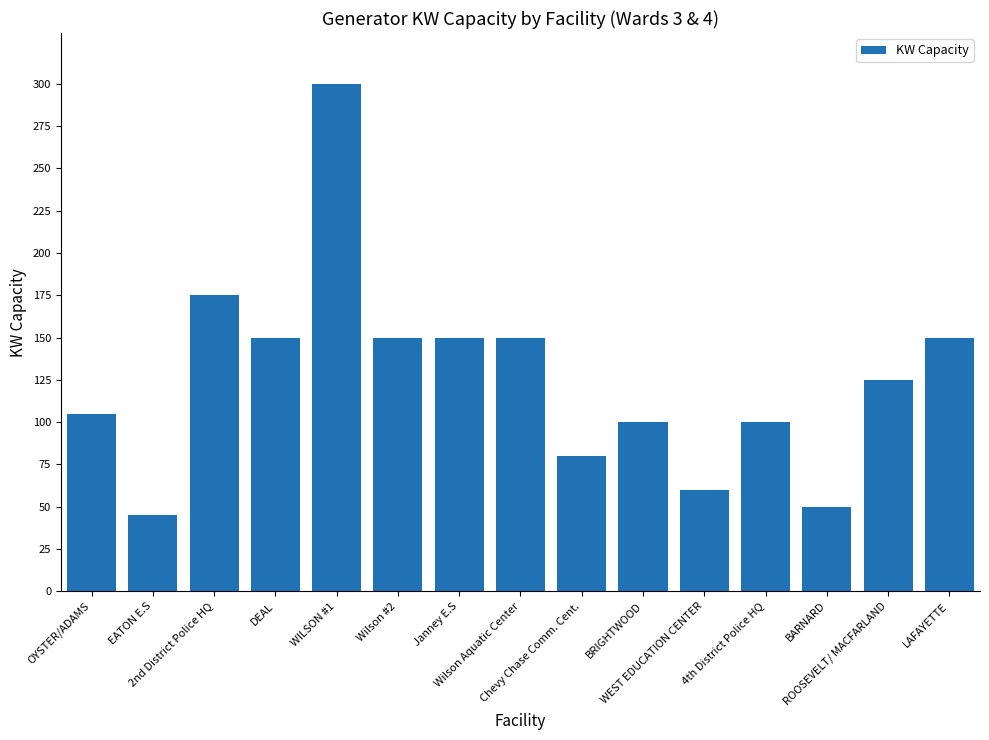

What is the difference between the maximum and minimum values?

255